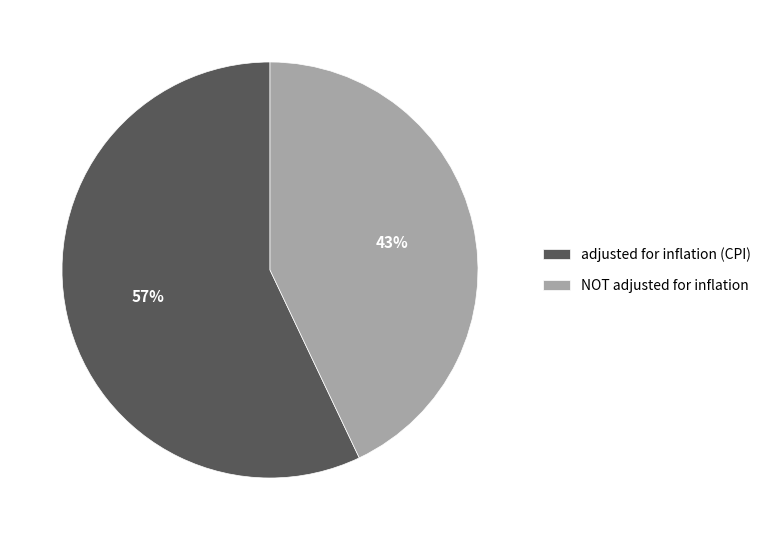

What percentage is the NOT adjusted for inflation slice, to the nearest percent?

43%